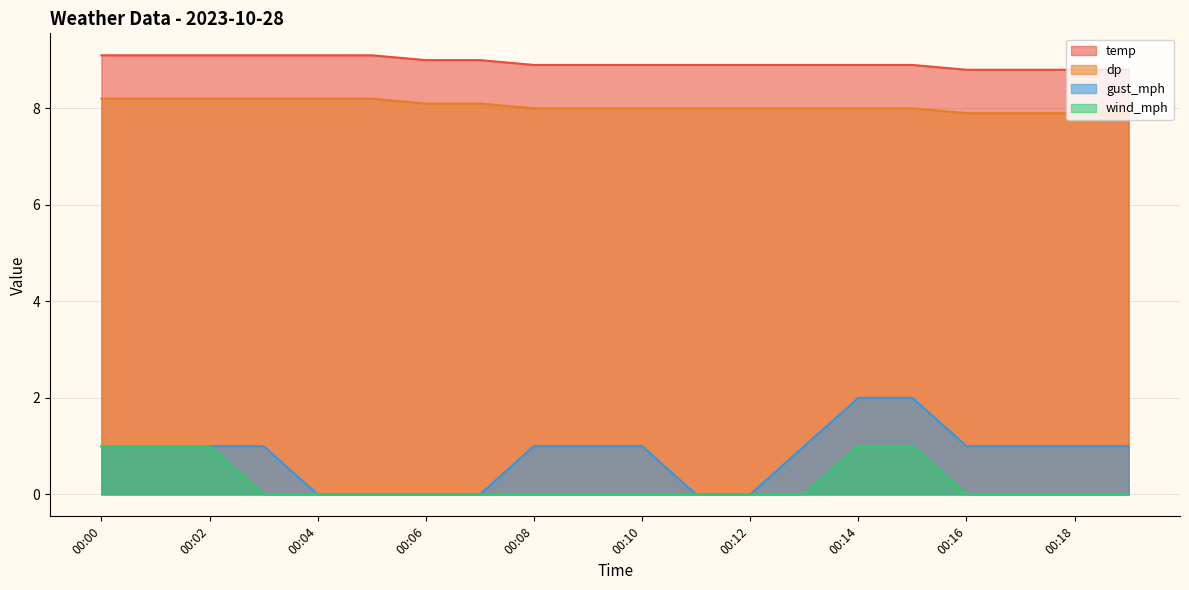

Count the number of data series in this chart.

4